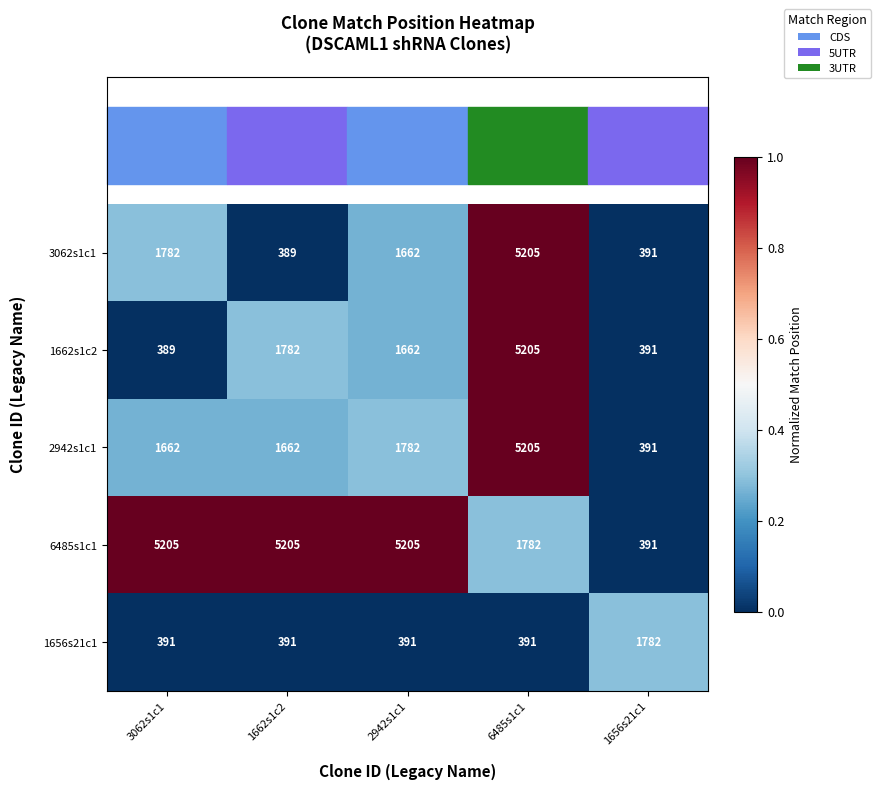

Is it true that 2942s1c1 equals 1662 at 1662s1c2?

True